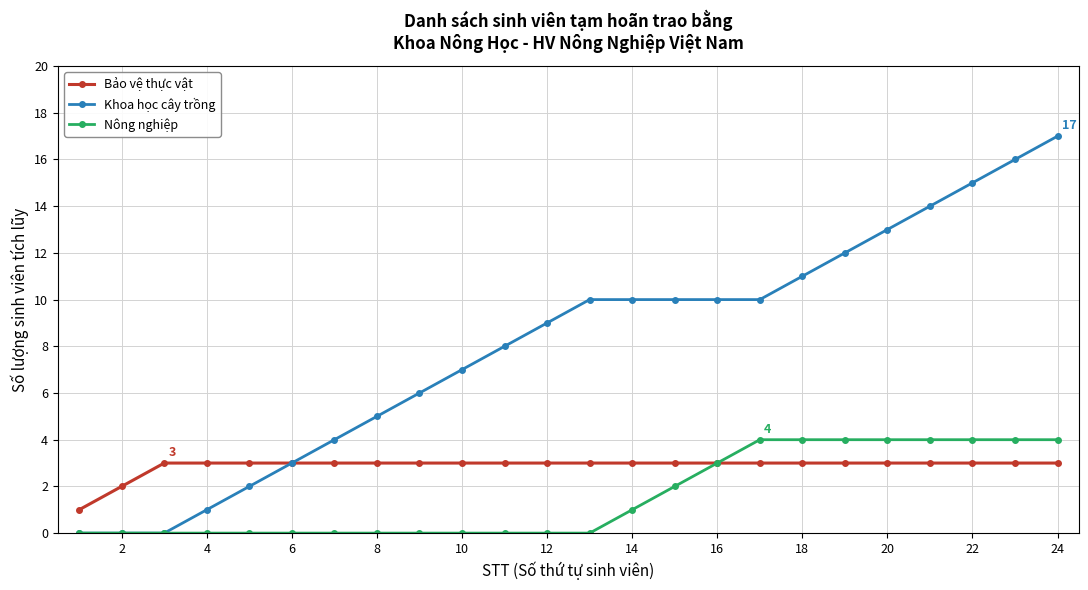

What is the value of the Khoa học cây trồng point at the 18th from the left?

11